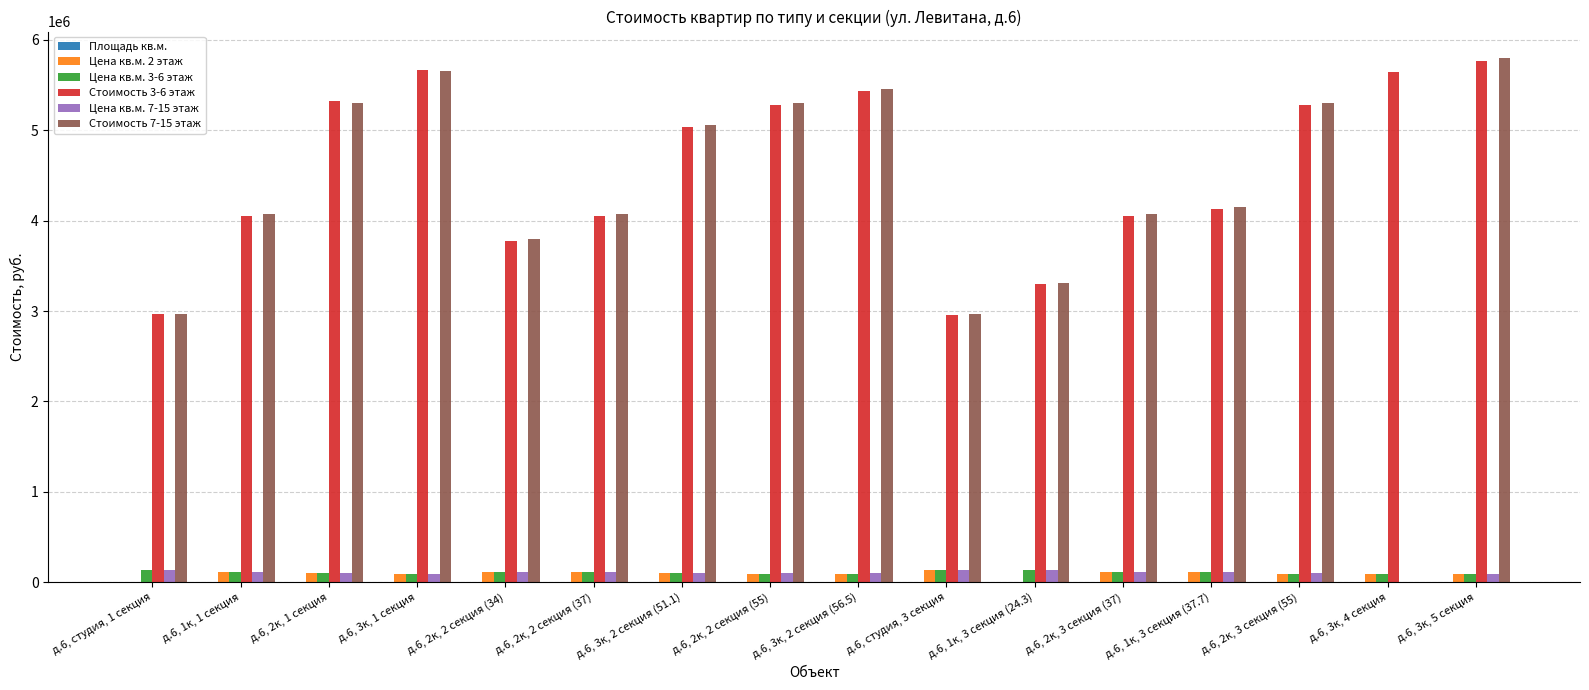

Which series has the largest total across all categories?

Стоимость 3-6 этаж